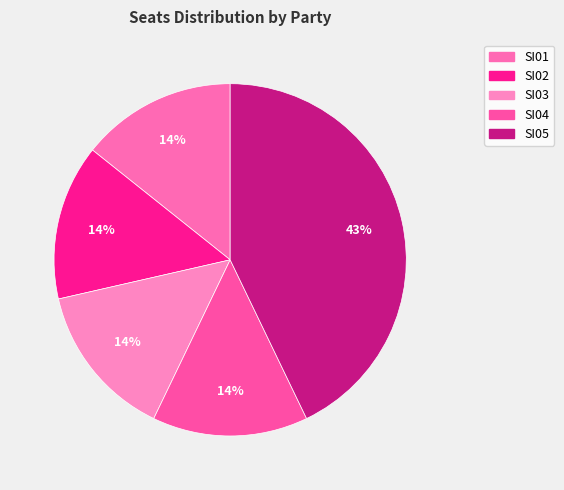

The SI04 slice represents 4% of the pie. True or false?

False